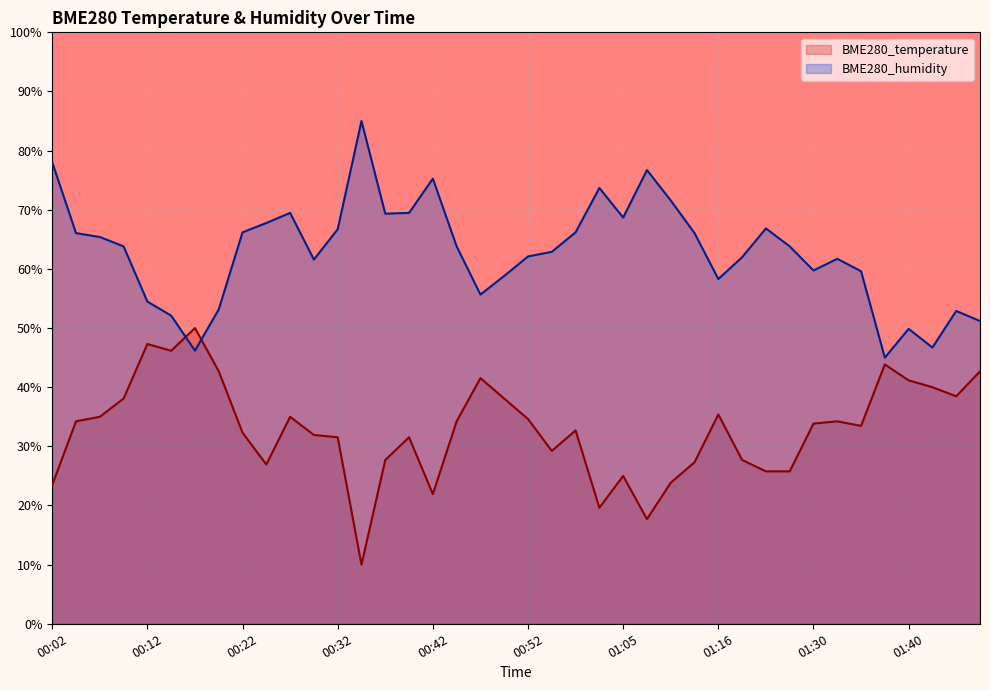

In BME280_humidity, how many points are higher than both neighbors (excluding endpoints)?

9